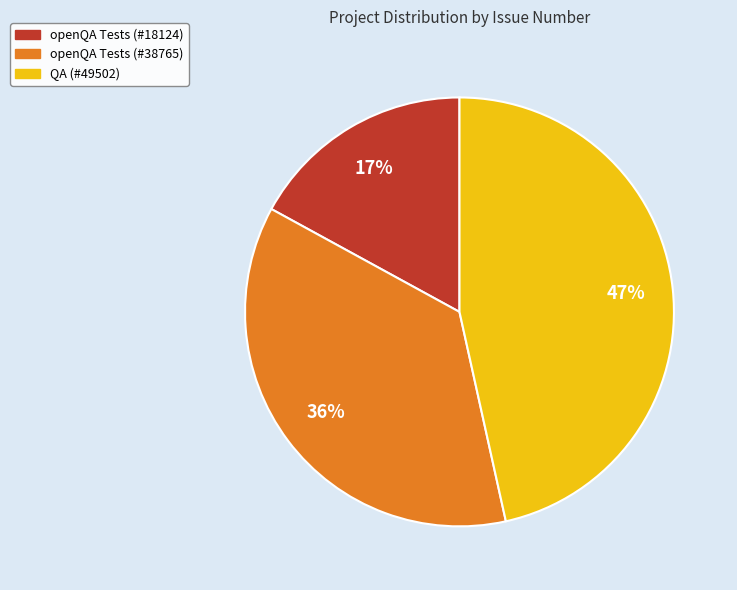

Is the sum of openQA Tests (#18124) and QA (#49502) greater than half?

Yes